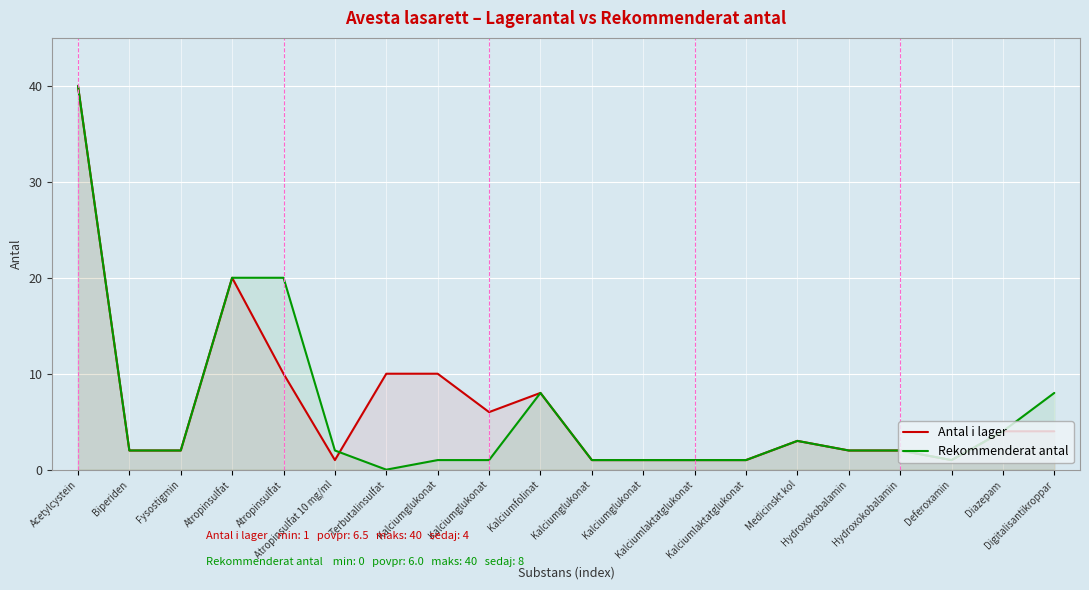

At which label is Antal i lager closest to 20?

Atropinsulfat